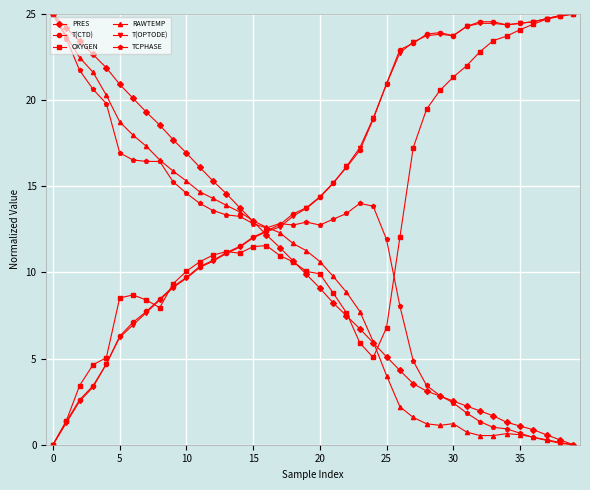

What is the greatest value displayed?

25.0